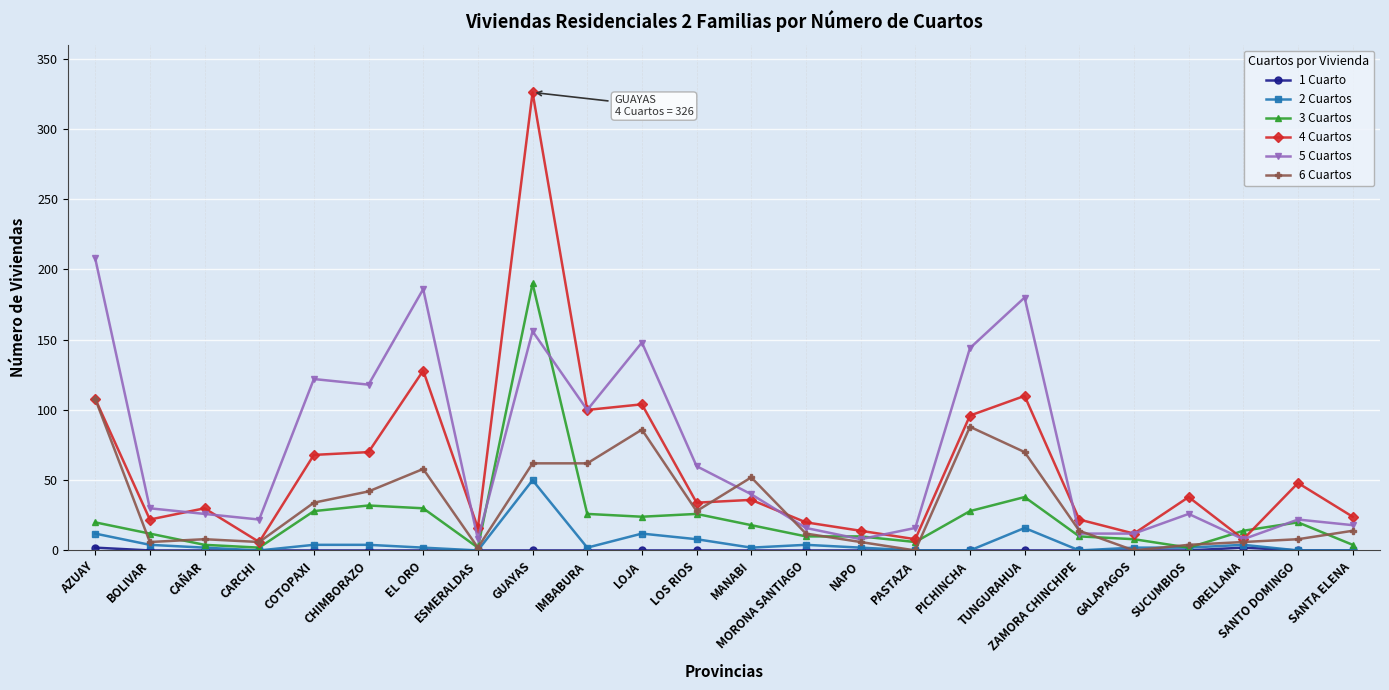

Which series has the widest spread of values?

4 Cuartos